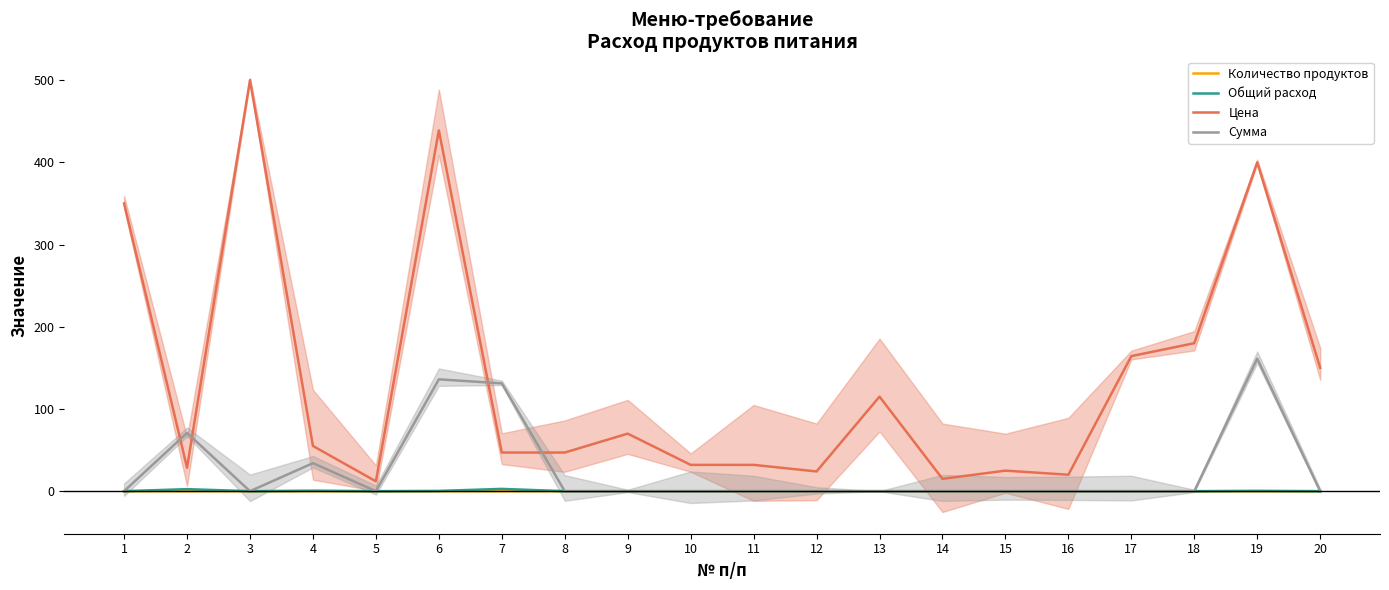

Reading left to right, what are all the values shown in this chart?

Количество продуктов: 0.0	0.1	0.0	0.0	0.0	0.0	0.1	0.0	0.0	0.0	0.0	0.0	0.0	0.0	0.0	0.0	0.0	0.0	0.0	0.0
Общий расход: 0.0	2.5	0.0	0.6	0.0	0.3	2.8	0.0	0.0	0.0	0.0	0.0	0.0	0.0	0.0	0.0	0.0	0.0	0.4	0.0
Цена: 350.0	28.6	500.0	55.0	12.0	438.9	47.0	47.0	70.0	32.0	32.0	24.0	115.0	15.0	25.0	20.0	164.3	180.0	400.0	150.0
Сумма: 0.0	70.9	0.0	34.1	0.0	136.1	131.1	0.0	0.0	0.0	0.0	0.0	0.0	0.0	0.0	0.0	0.0	0.0	161.2	0.0